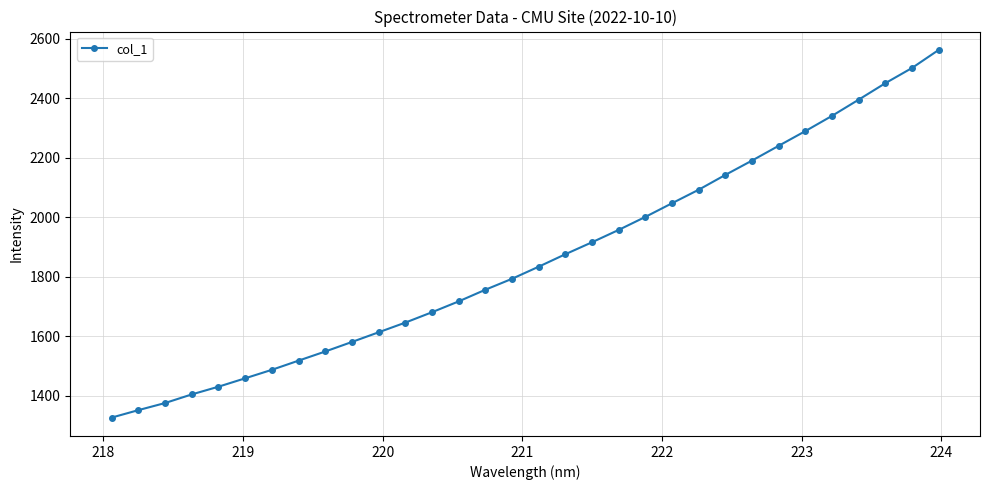

Is this an area chart (filled region under the line)?

No